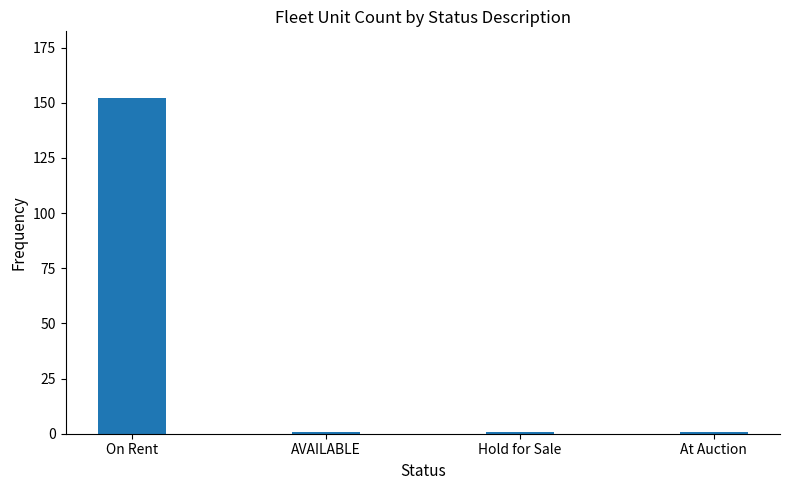

What is the change in value from On Rent to AVAILABLE?

-151